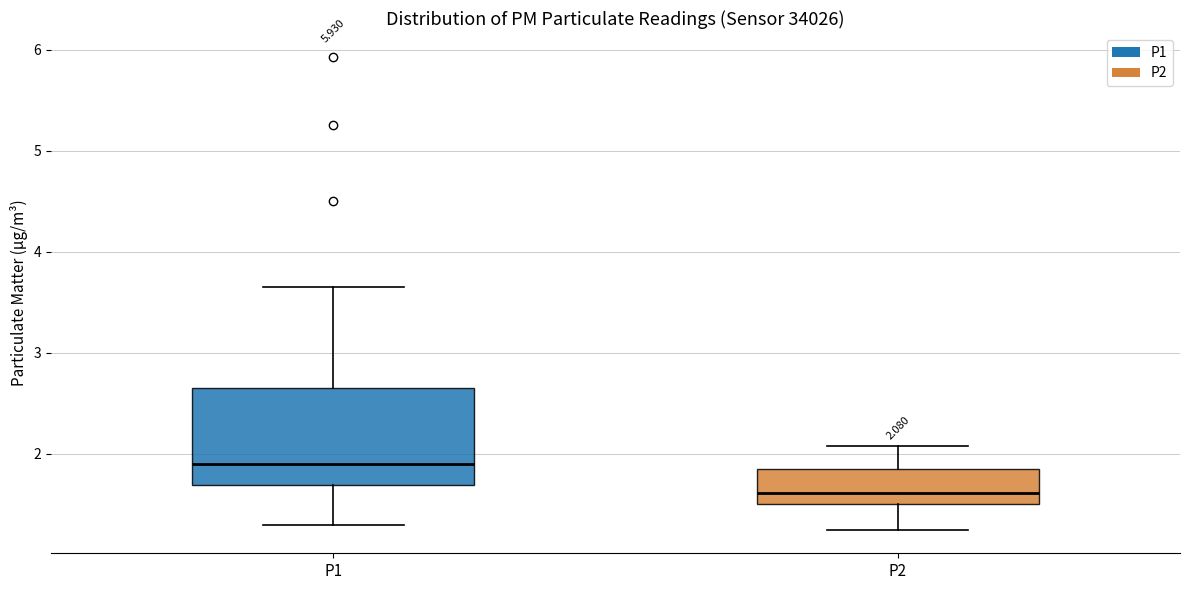

Which box has the lowest median line?

P2